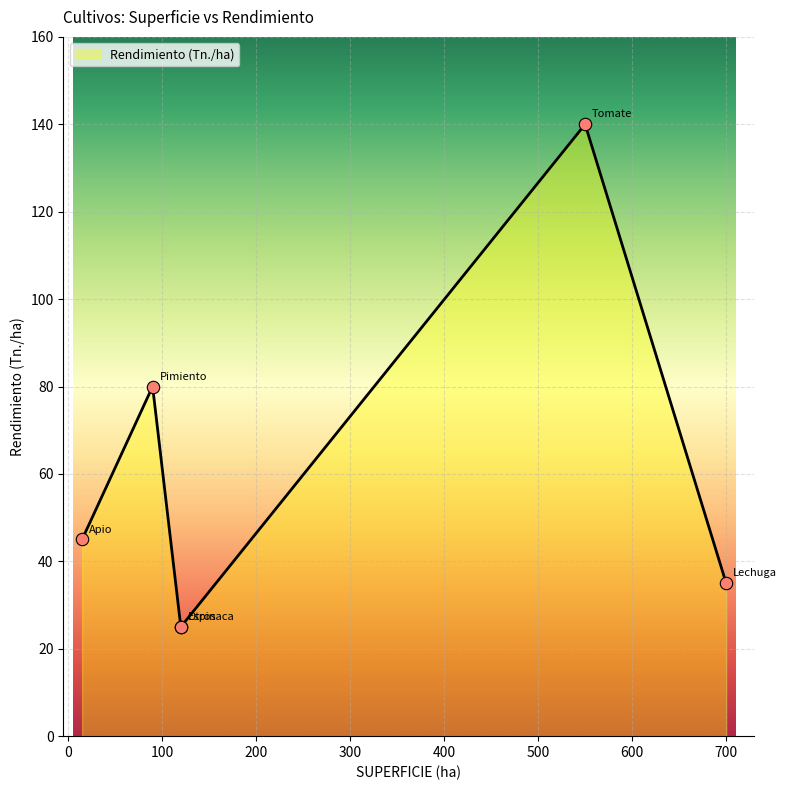

Approximately how many times larger is the value at Lechuga compared to Espinaca?

1.4